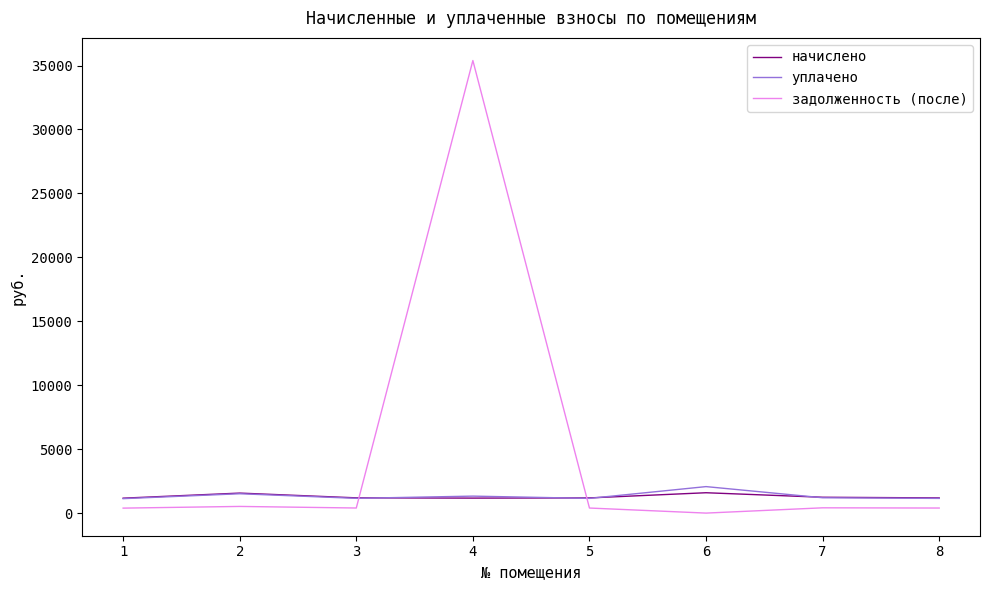

True or false: задолженность (после) and начислено cross at least once.

True